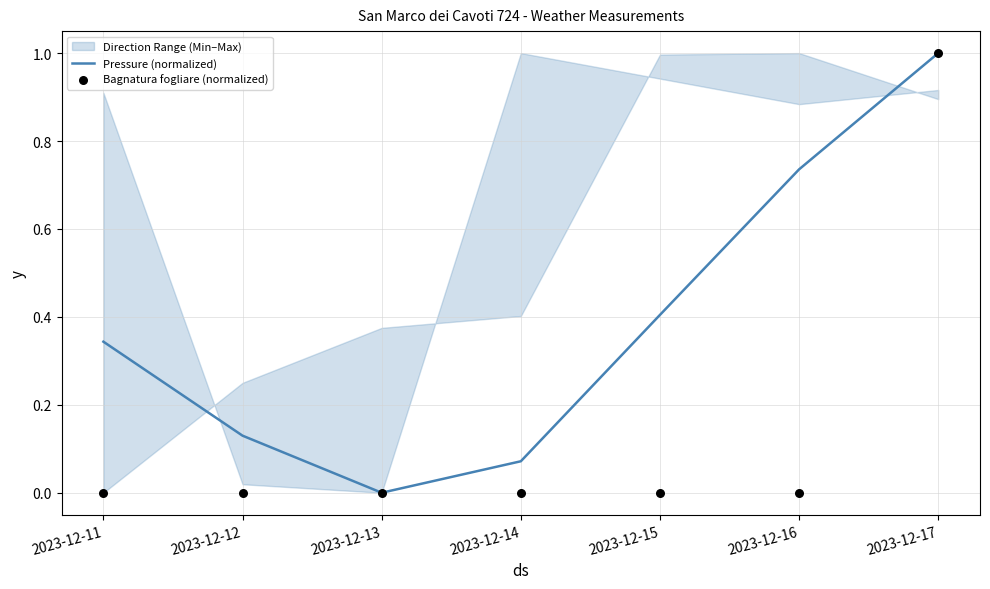

Is the value of Pressure (normalized) at 2023-12-12 greater than the value of Bagnatura fogliare (normalized) at 2023-12-12?

Yes